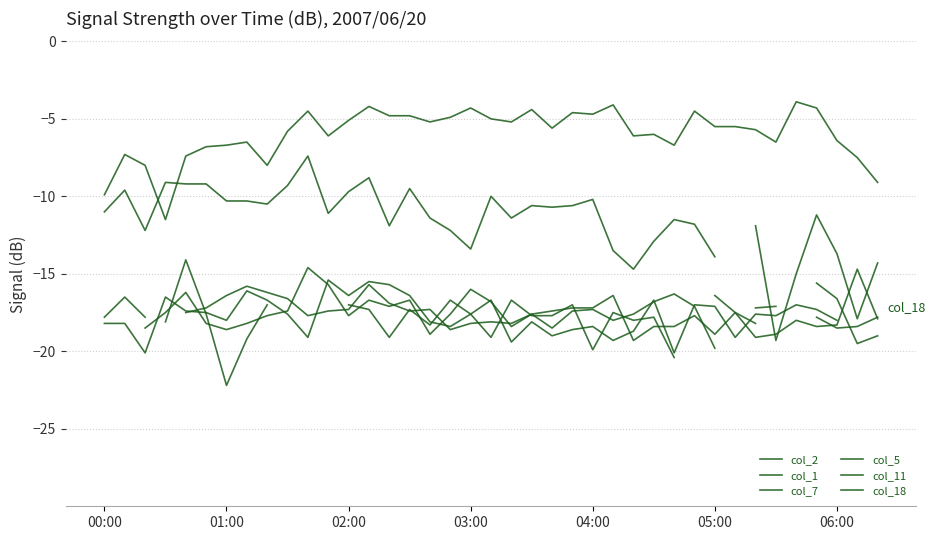

Which series changed the most between 02:00 and 21?

col_2